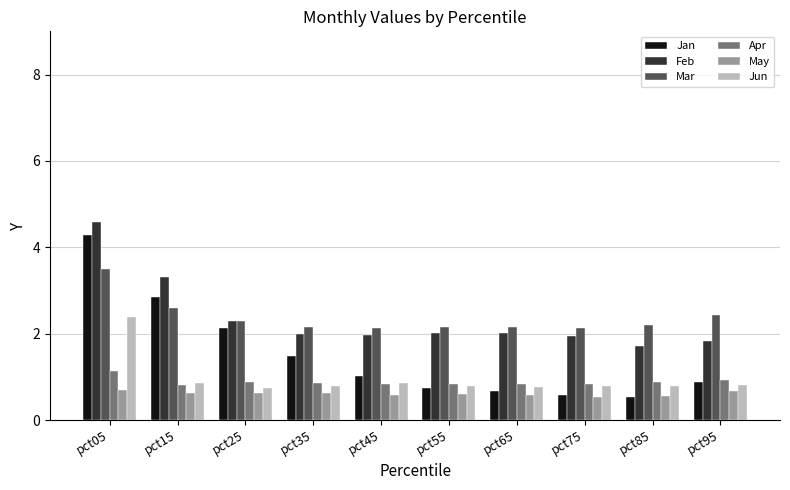

What is the difference between the maximum and minimum values in the Jun series?

1.6